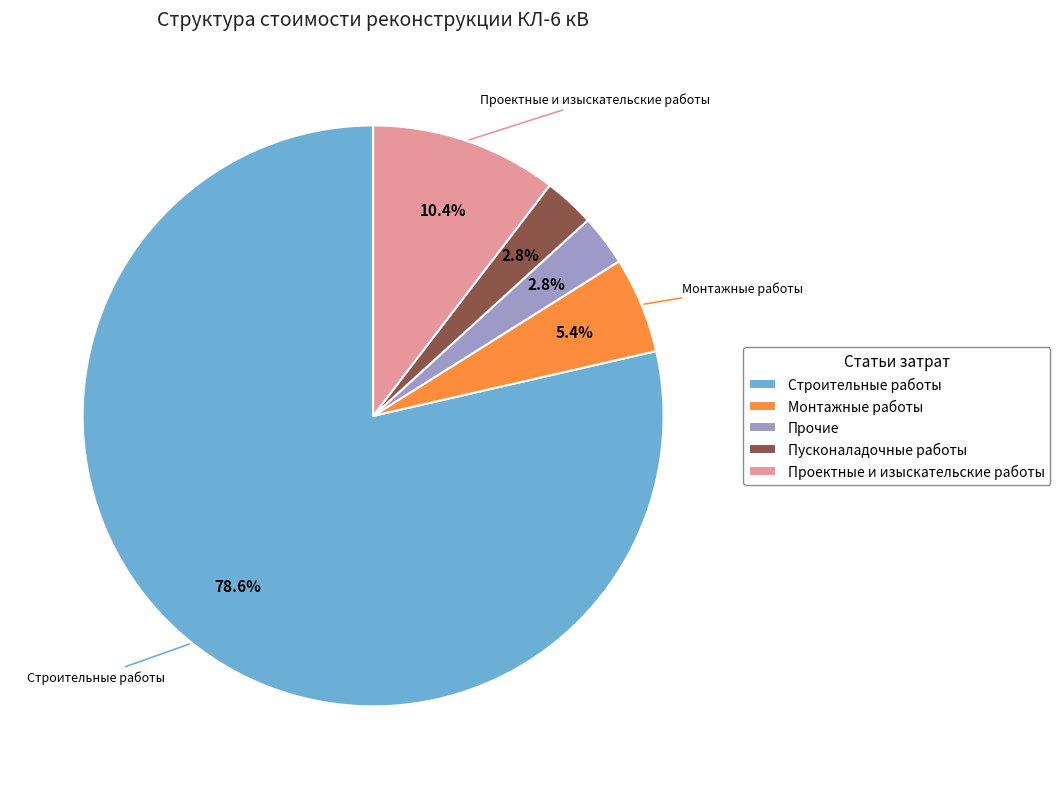

Is there a majority slice in this chart?

Yes